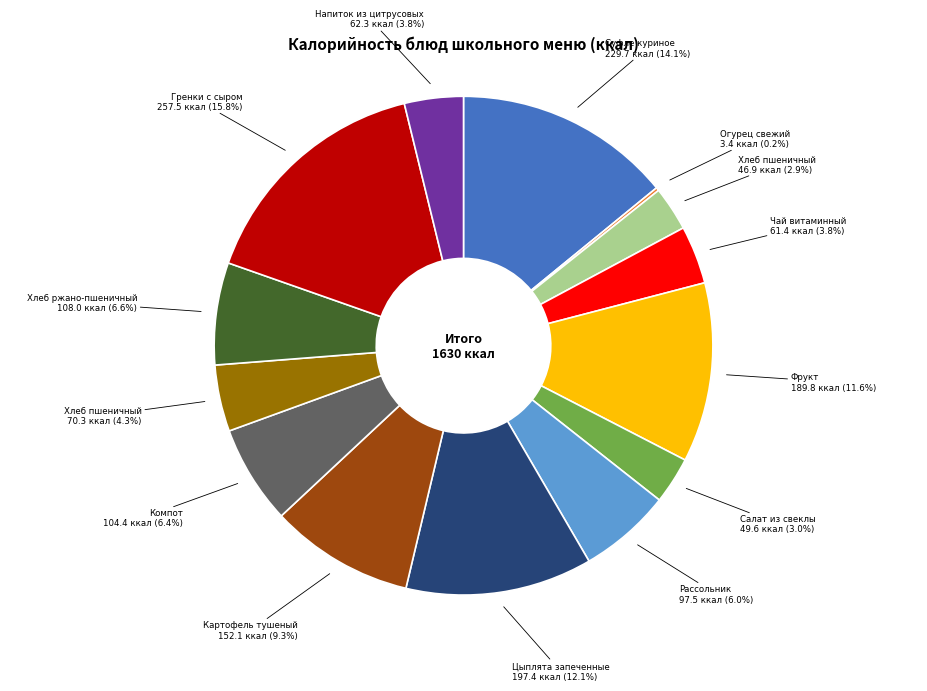

Does any single category account for the majority?

No